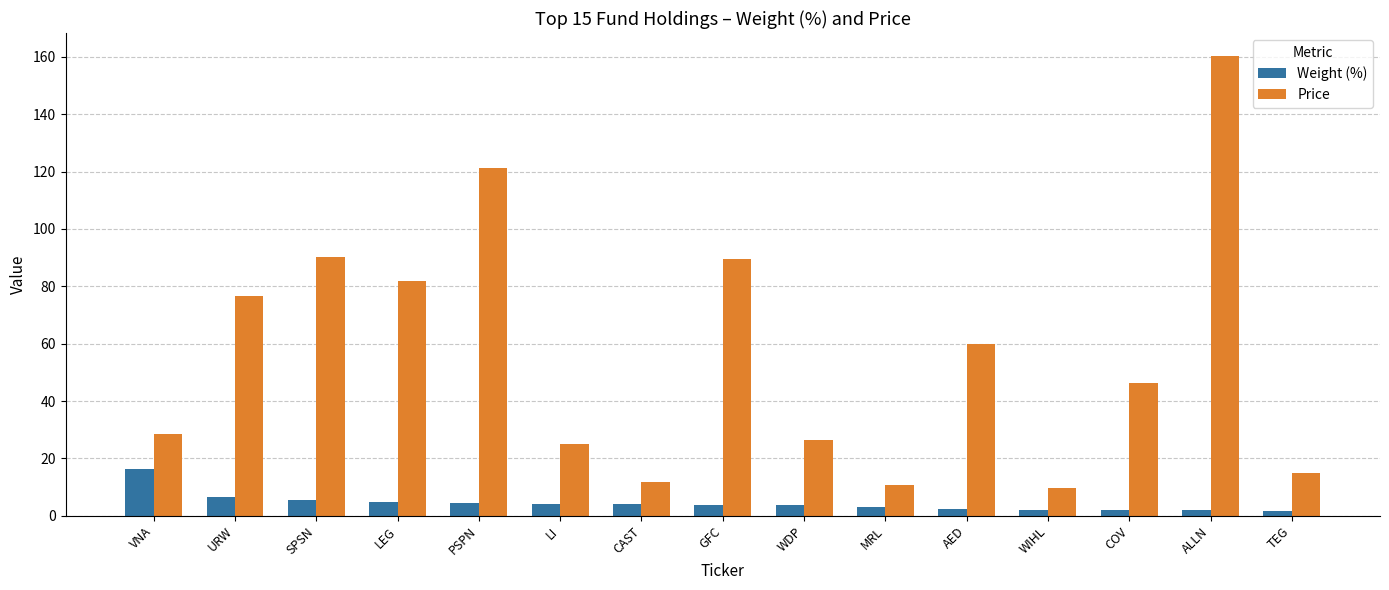

The Weight (%) series shows 4.5 at PSPN. True or false?

True